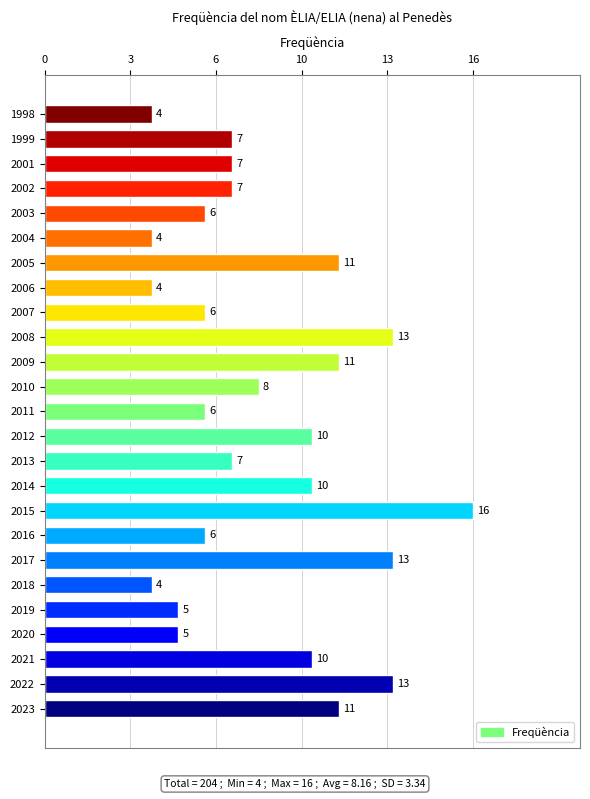

Does the chart contain any negative values?

No